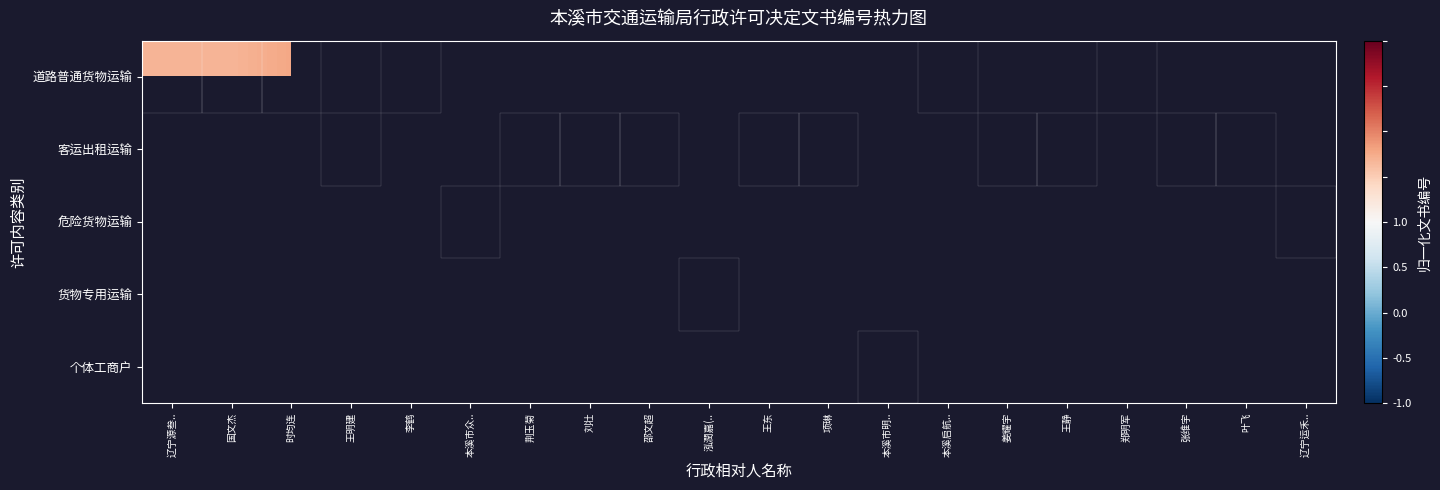

Is the value of 道路普通货物运输 at 王明建 greater than the value of 危险货物运输 at 李鹤?

No